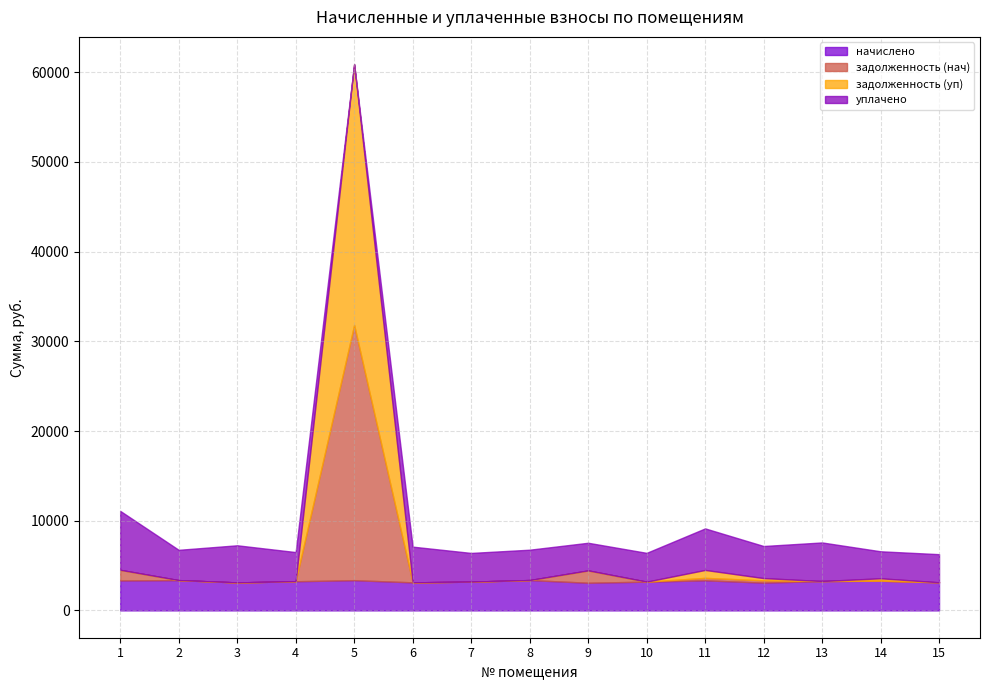

What is the spread (max minus min) of values at 10?

3208.8